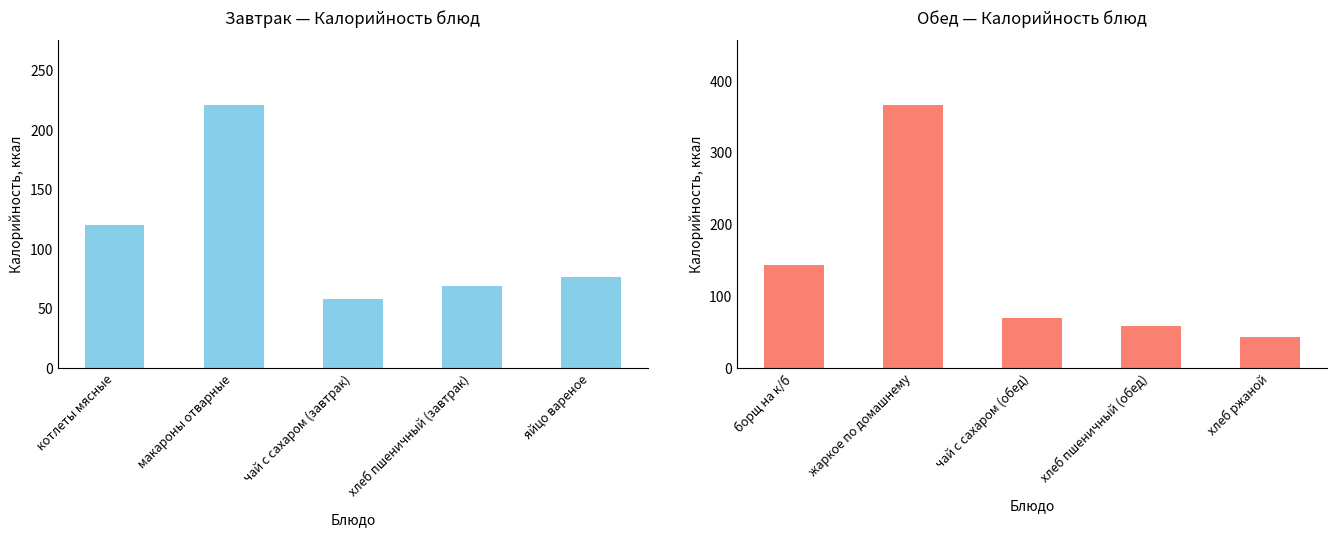

What is the greatest value displayed?

365.3